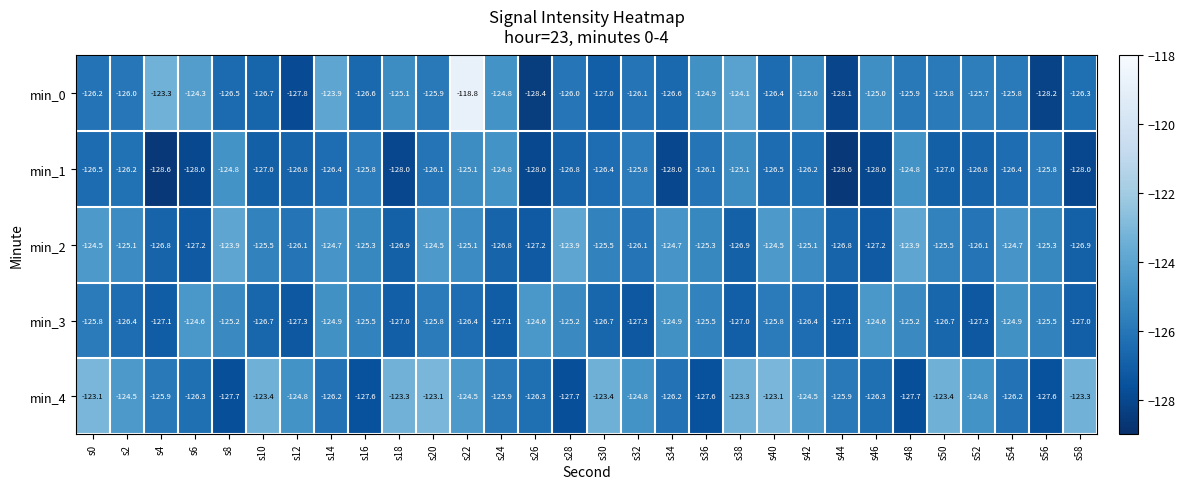

What is the sum of all min_0 values?

-3771.2